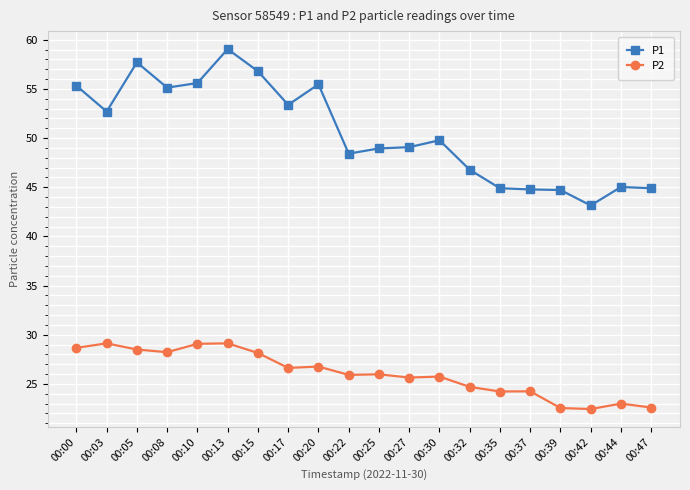

The P1 series shows 44.8 at 00:37. True or false?

True